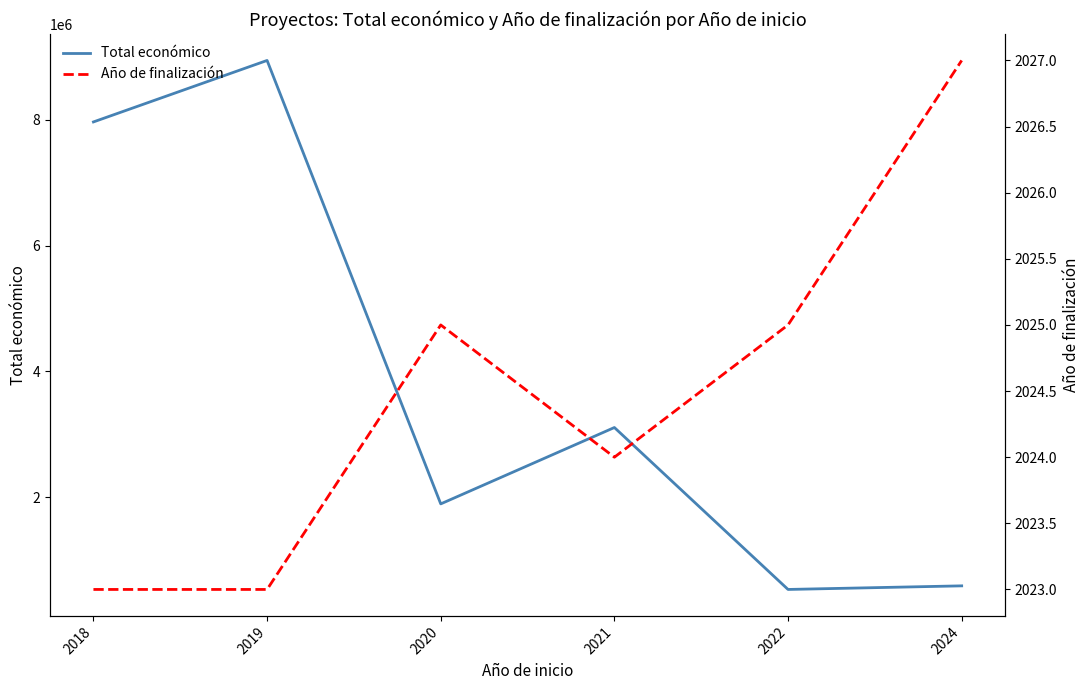

At which category does Año de finalización reach its first local peak?

2020